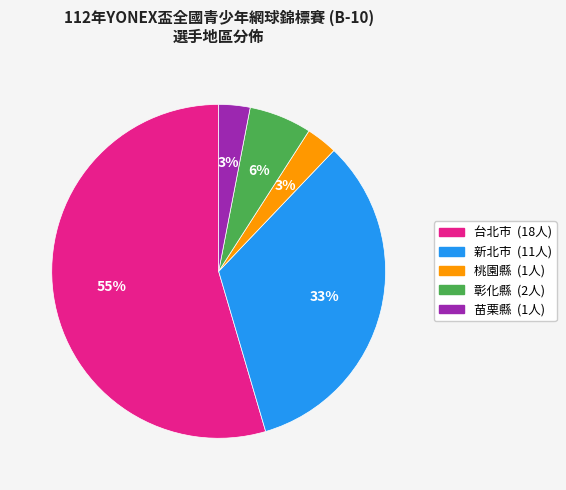

To the nearest percent, what is the difference between the largest and smallest slice percentages?

52%